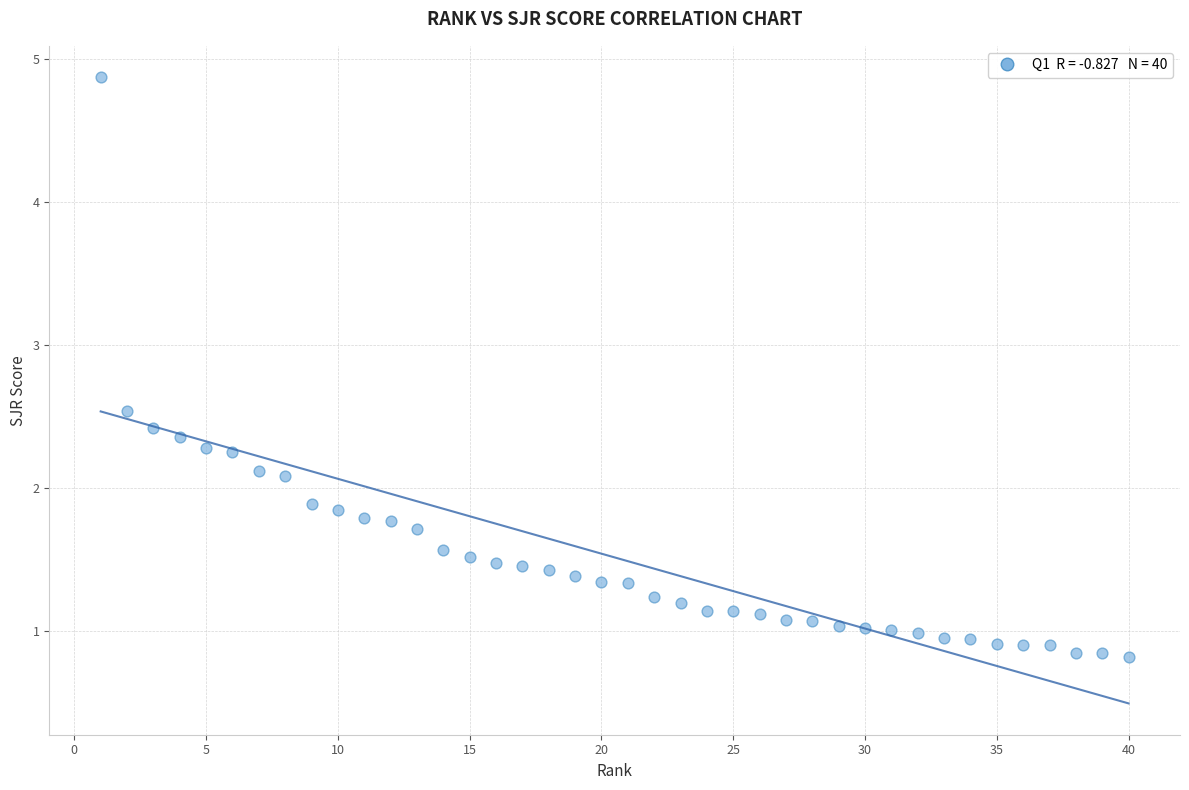

What is the range of Y values (max minus min)?

4.1